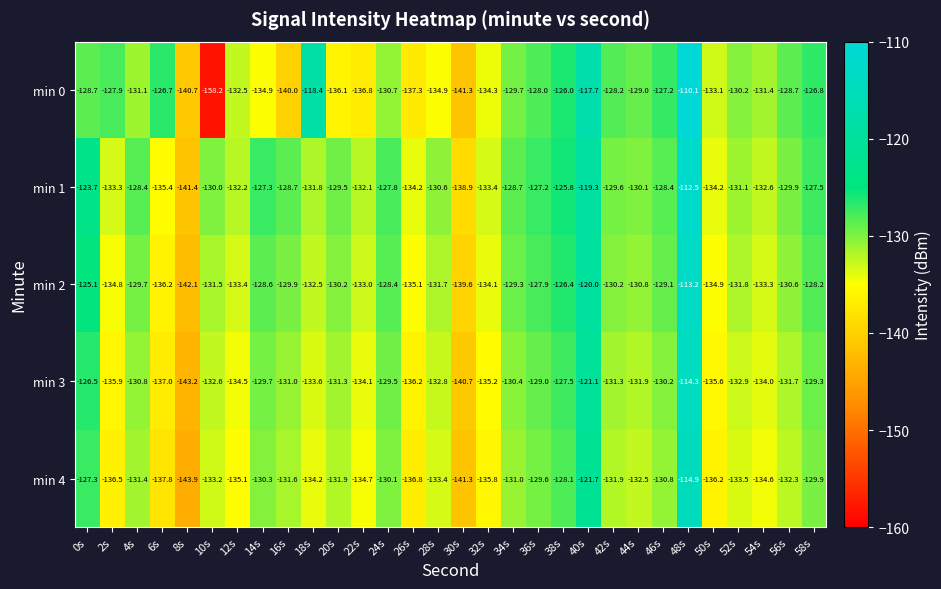

At which label does min 4 first exceed -132?

0s